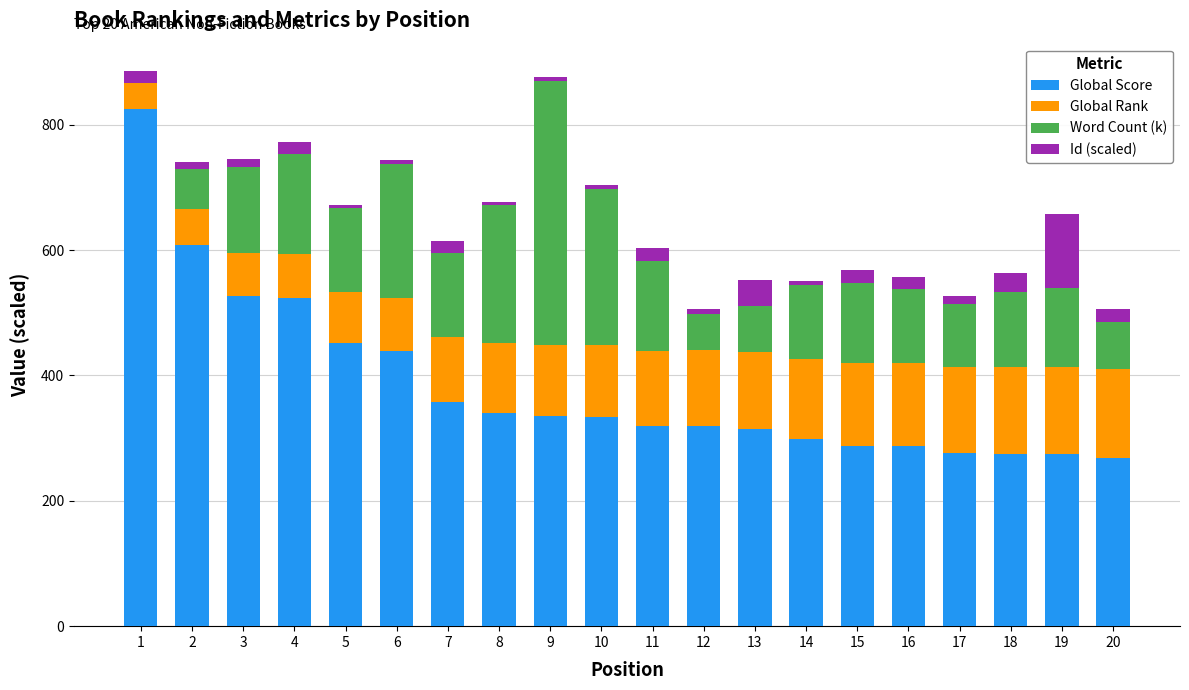

At which label is Global Score closest to 547?

3